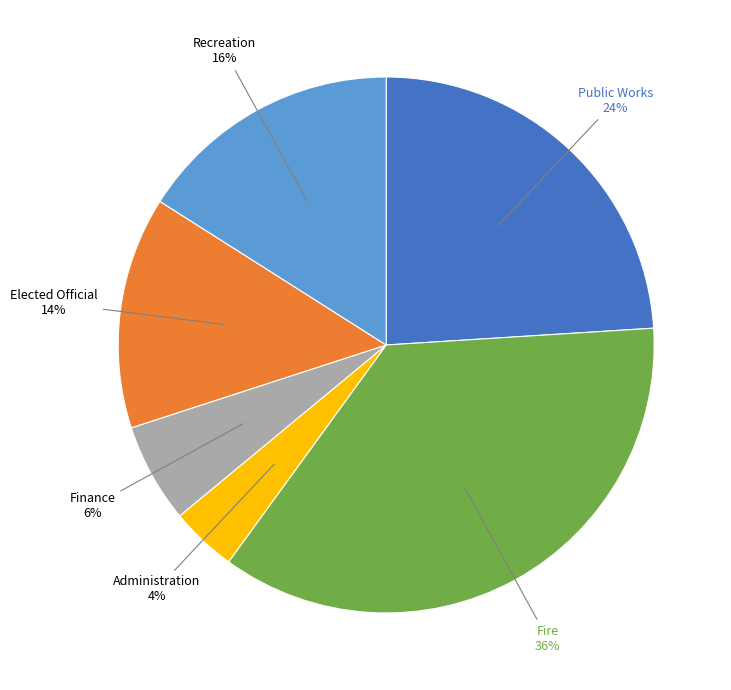

Does any single category account for the majority?

No